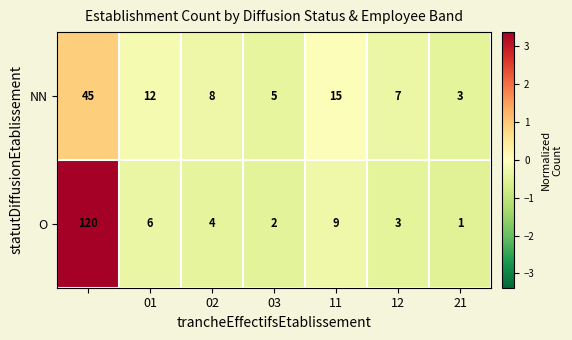

What is the smallest value displayed?

1